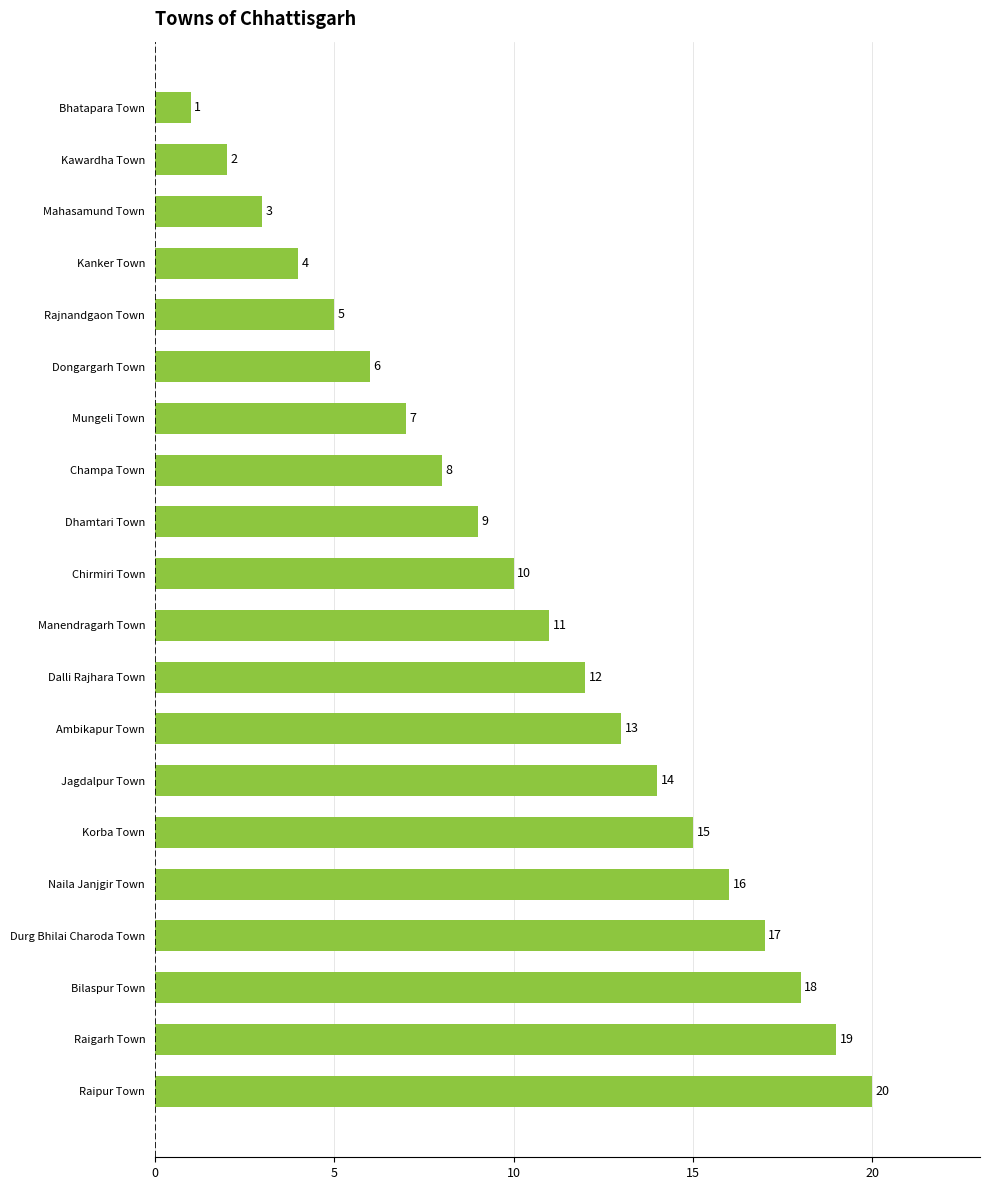

What is the approximate value at Dalli Rajhara Town?

12